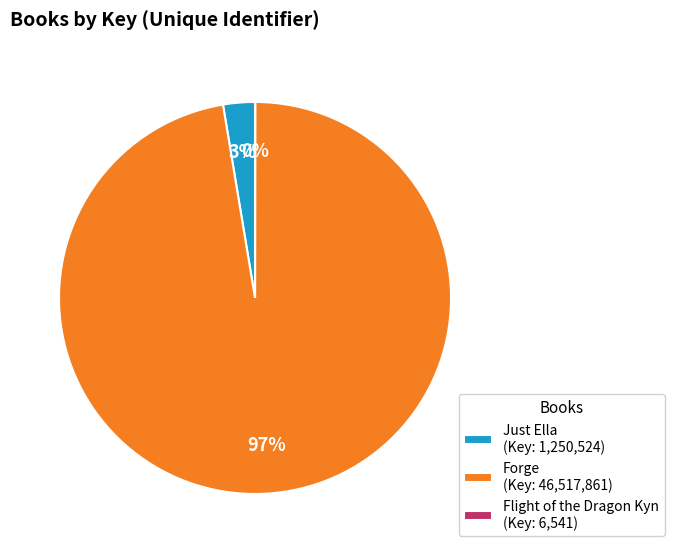

True or false: Just Ella (Key: 1,250,524) accounts for 3% of the total.

True